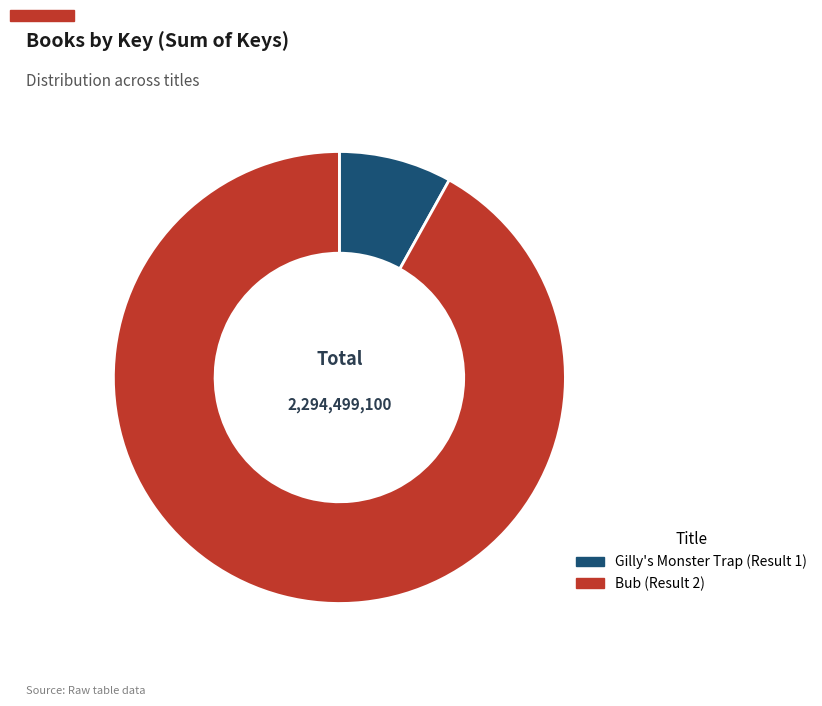

Which category has the smallest portion of the pie?

Gilly's Monster Trap